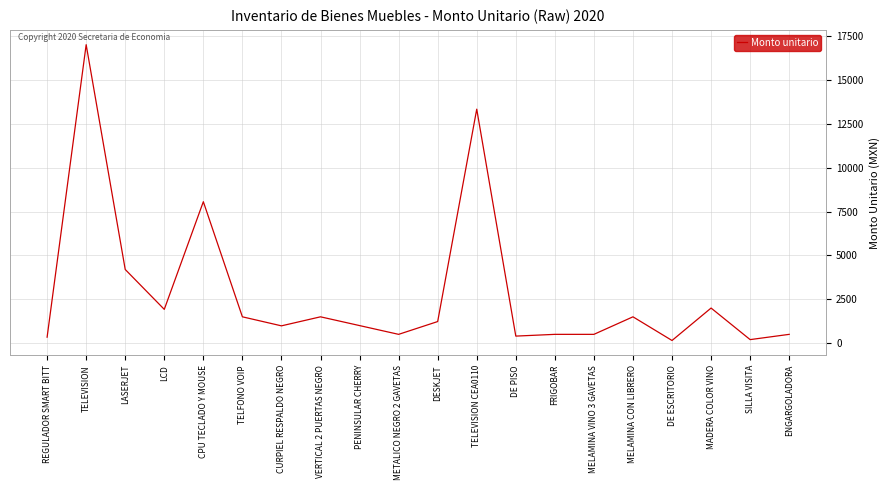

What is the greatest value displayed?

17019.7